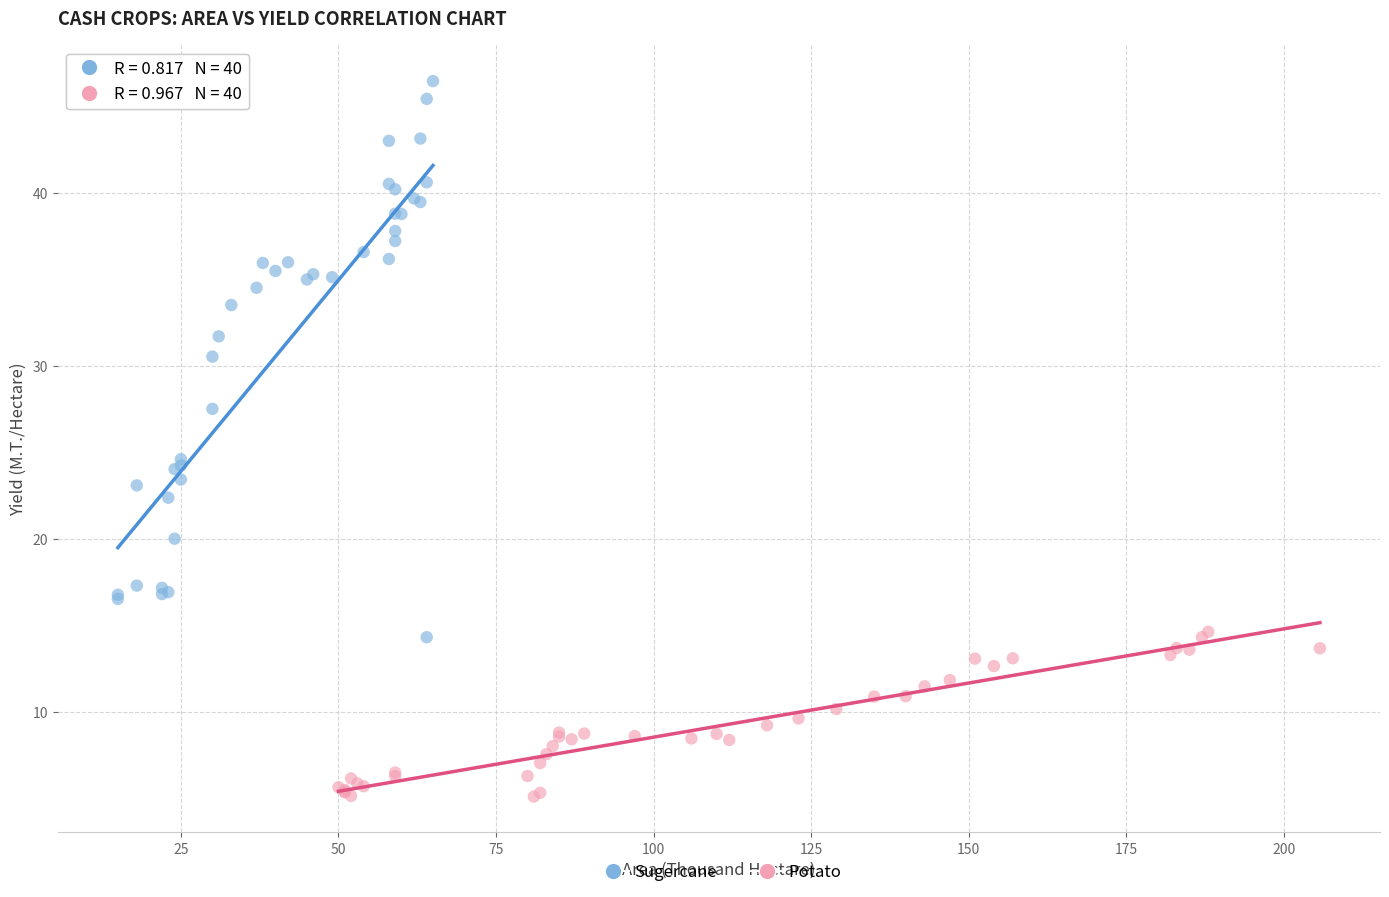

Which series reaches the maximum Y coordinate?

Sugercane